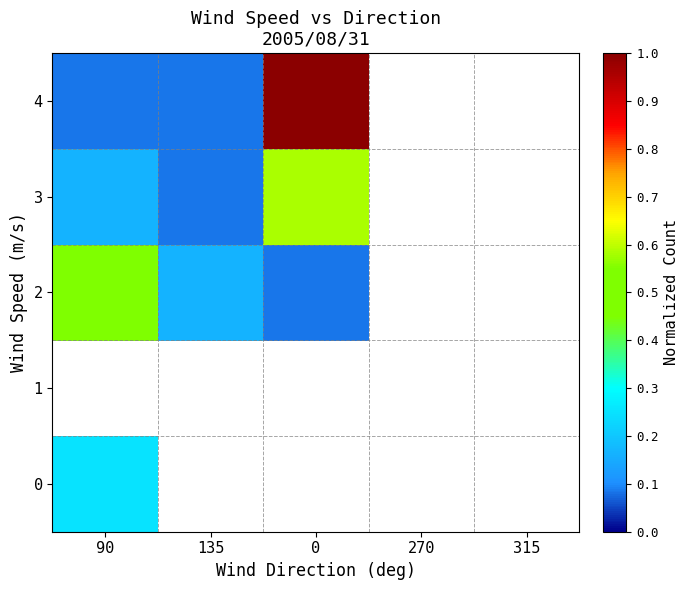

What is the minimum value shown in the chart?

0.1